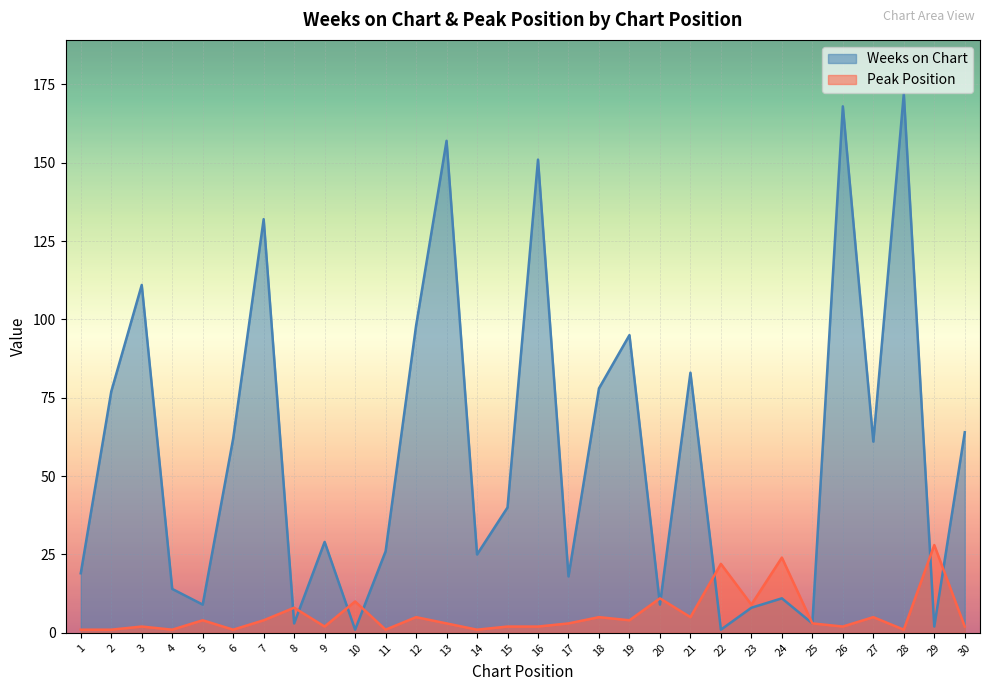

Where does the Peak Position series first go above 3?

5